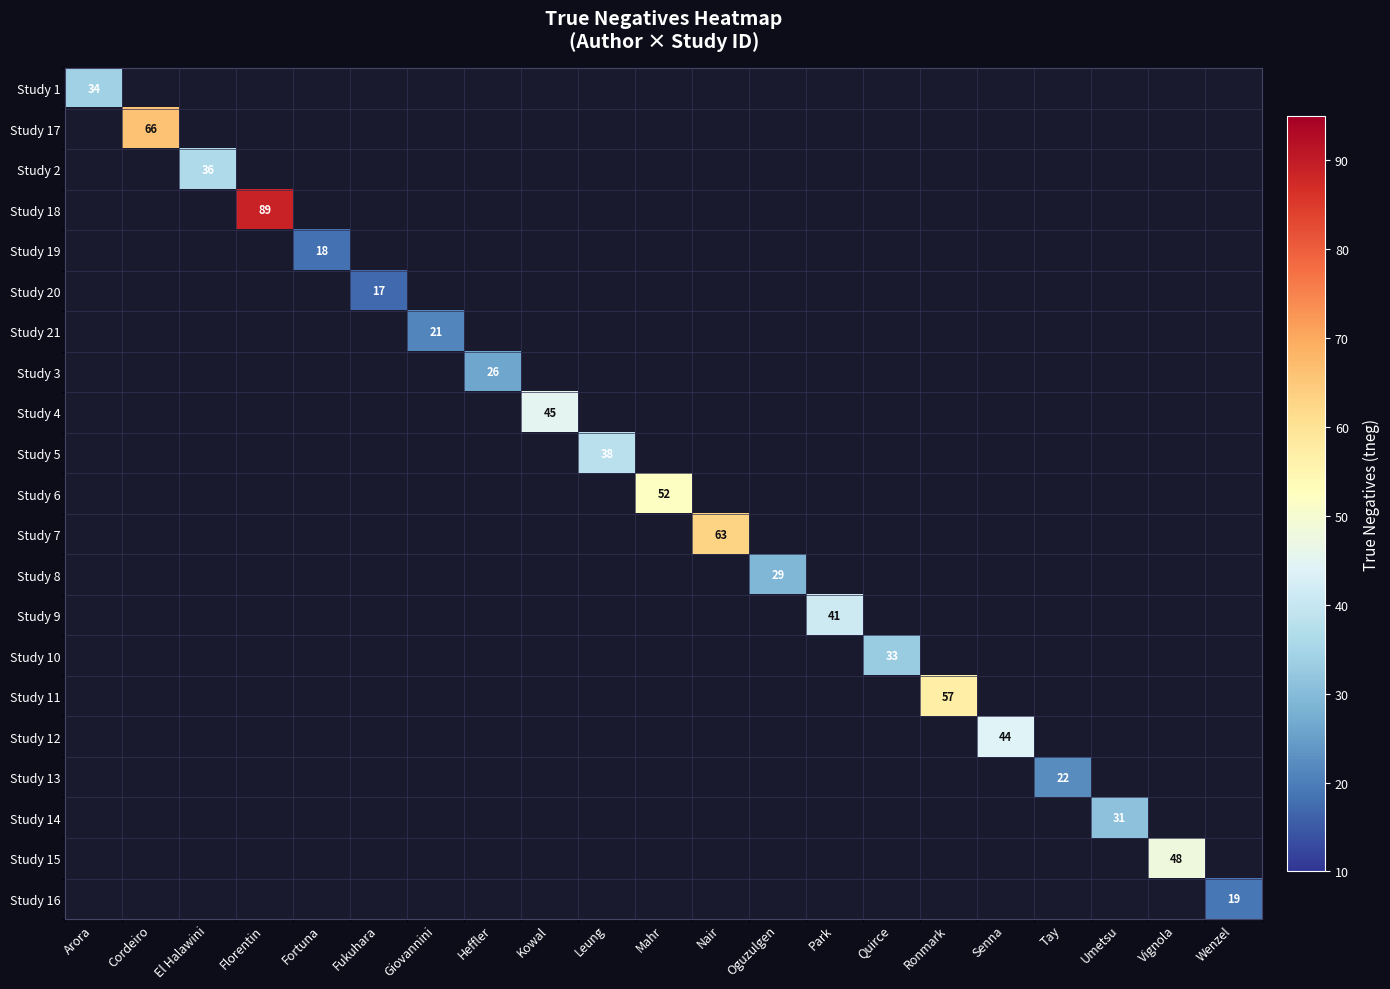

The value of Study 2 at El Halawini is 36. True or false?

True